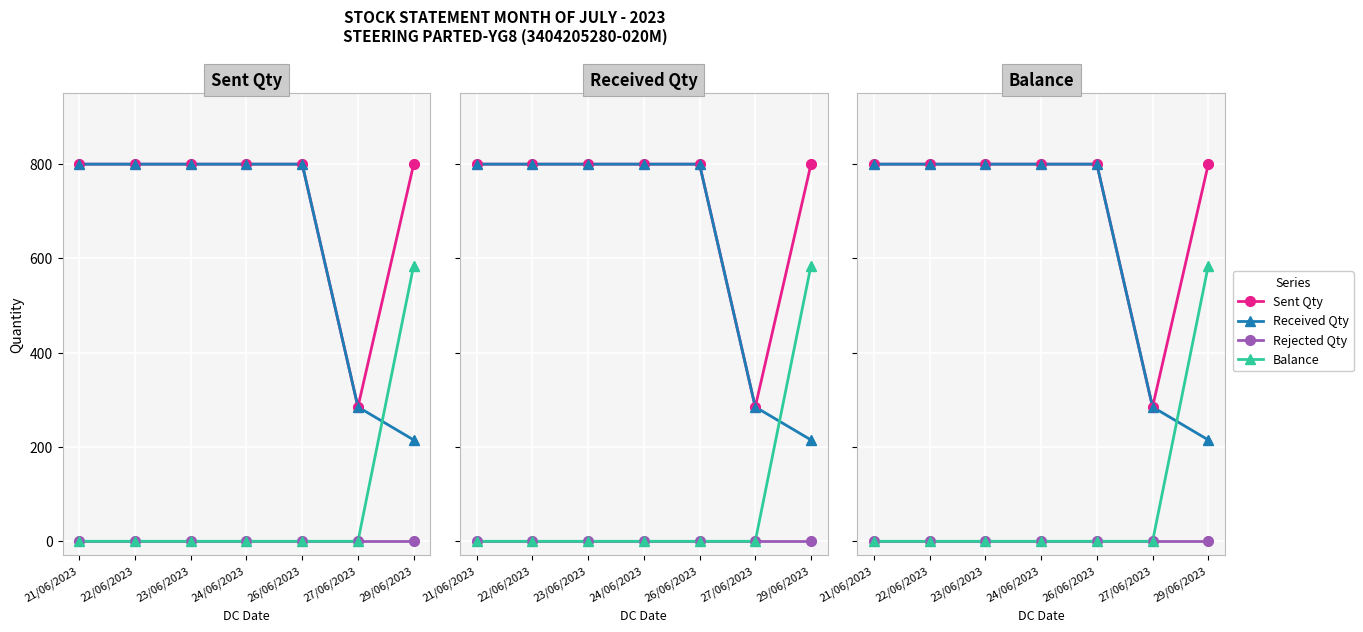

What is the total value across all series at 22/06/2023?

1600